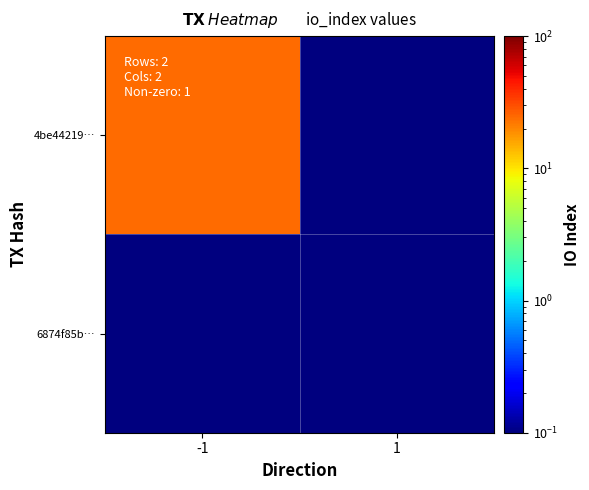

Which series changed the most between -1 and 1?

4be44219…